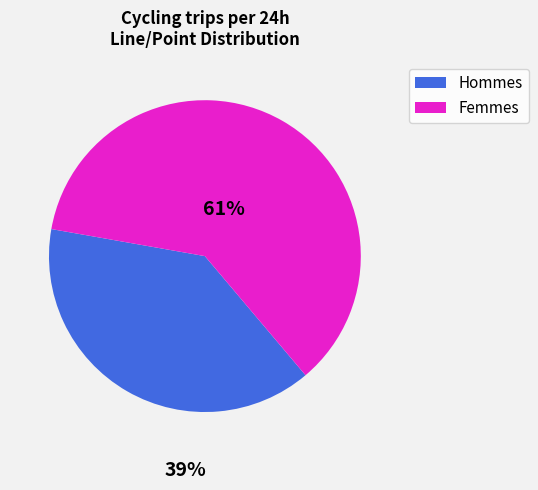

Does any single category account for the majority?

Yes